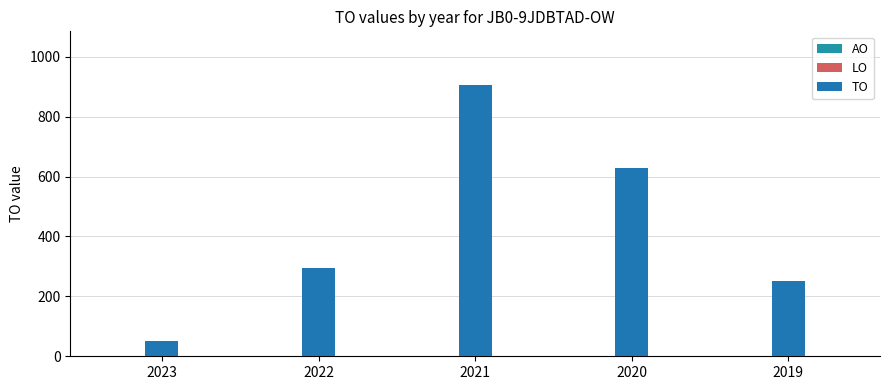

How many values are below 296?

2